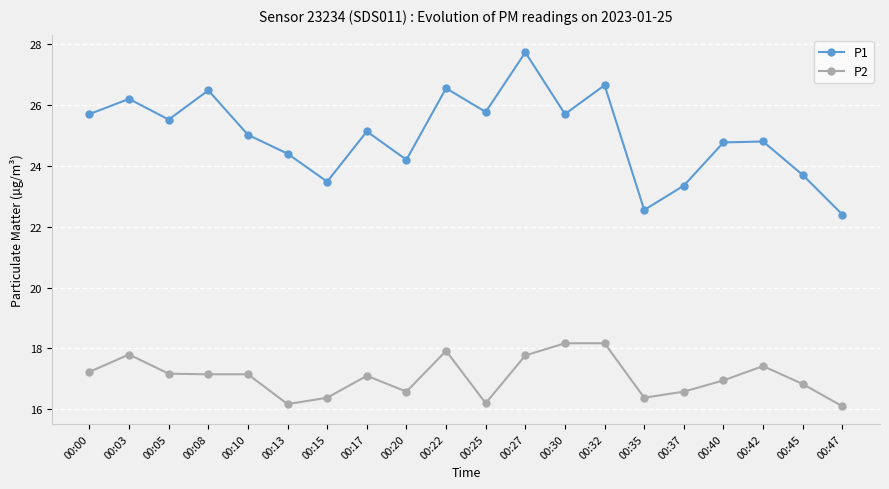

What are all the series names shown in the legend?

P1, P2